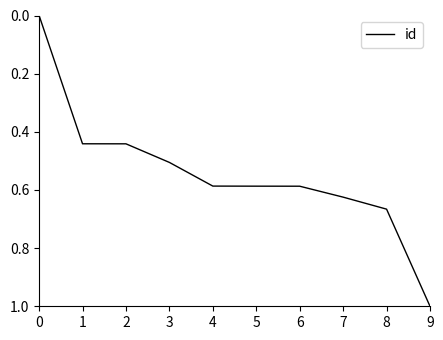

The value at 8 is 0.9. True or false?

False